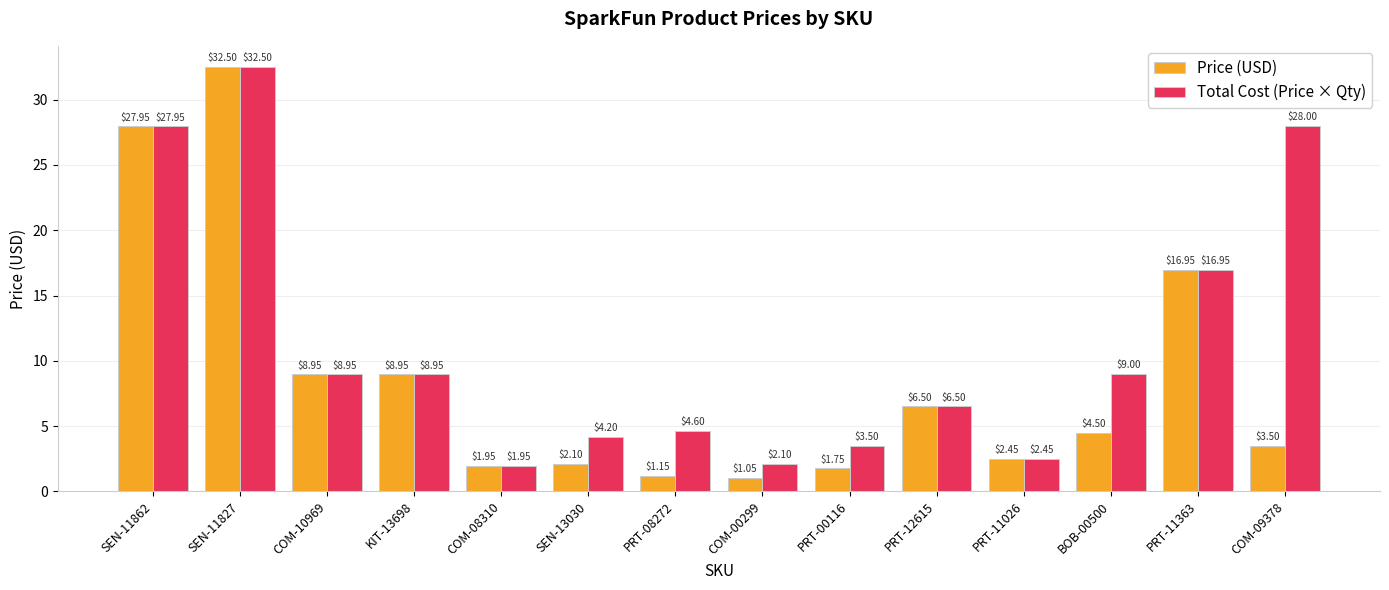

What are all the series names shown in the legend?

Price (USD), Total Cost (Price × Qty)